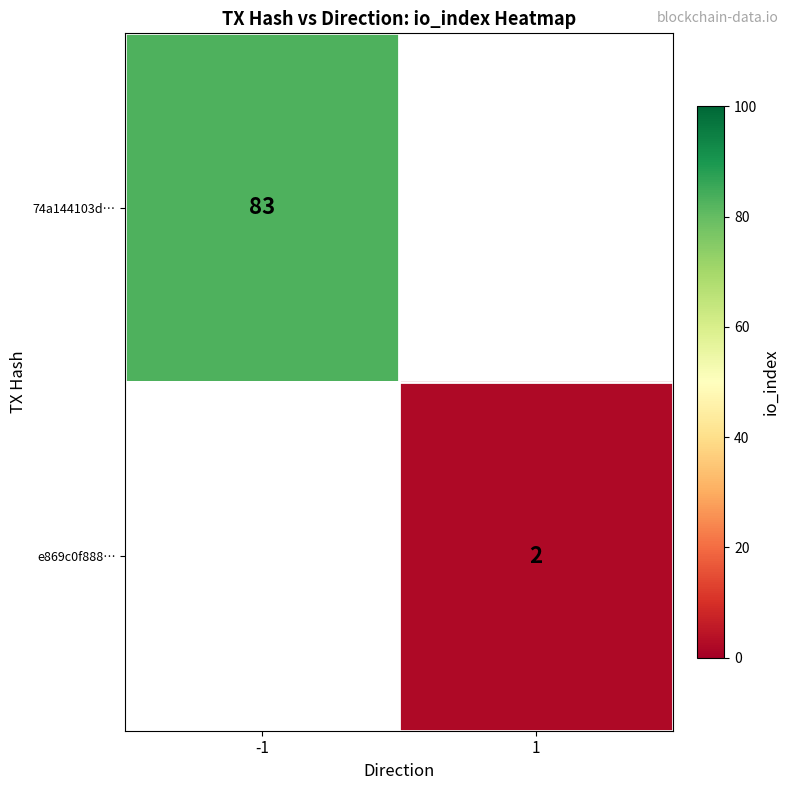

True or false: e869c0f888… has a value of 1.3 at 1.

False